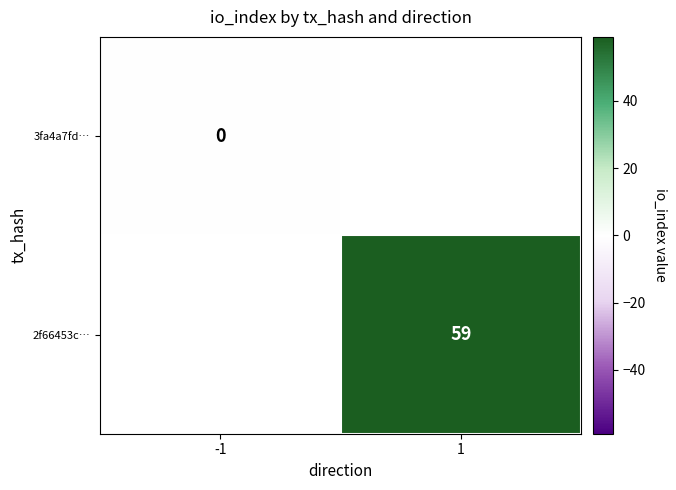

The value of 2f66453c… at 1 is 59. True or false?

True